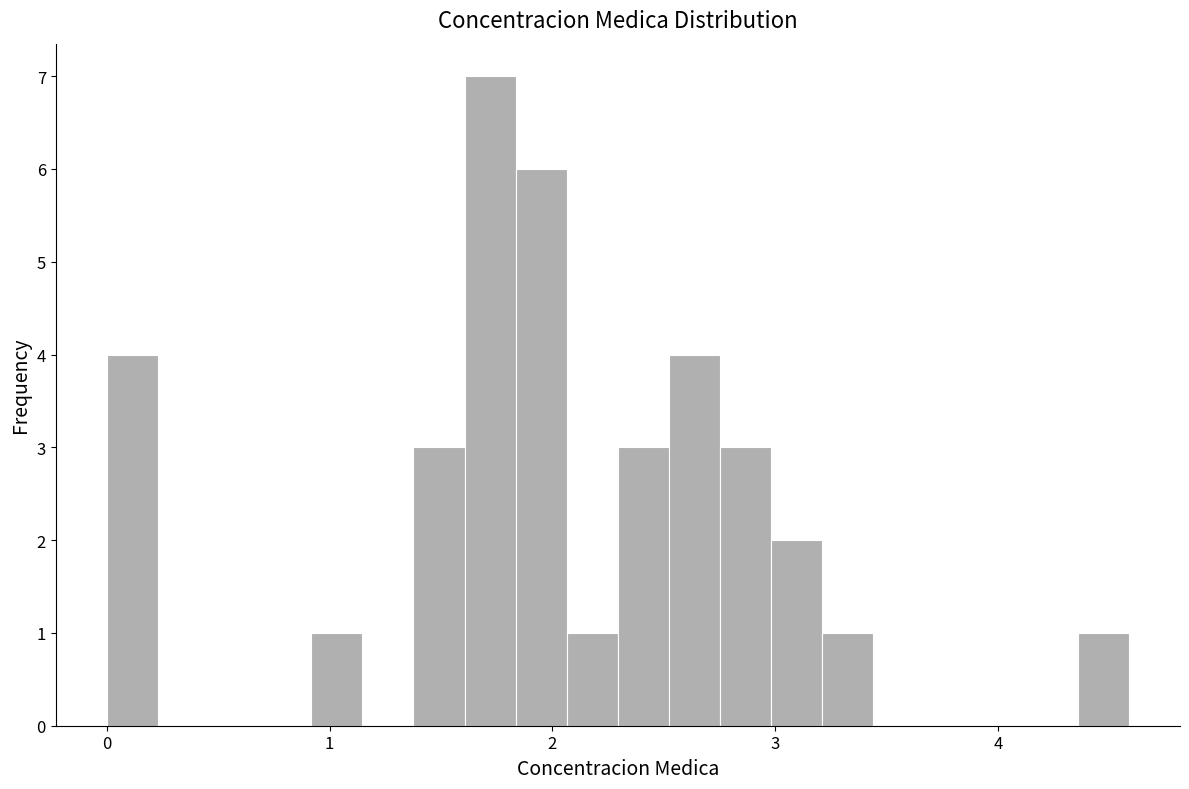

Read against the x-axis, roughly where is the centre of the tallest bar?

1.7